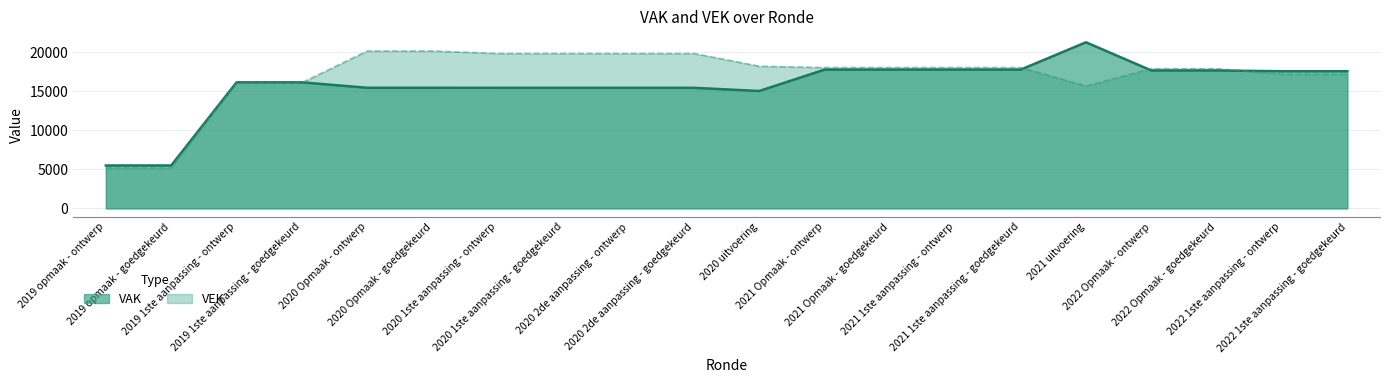

What position from the right is 2020 2de aanpassing - goedgekeurd?

11